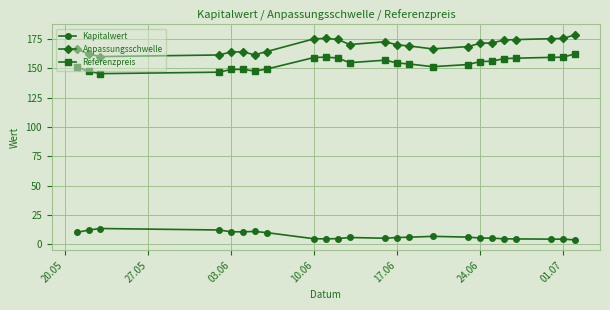

At how many categories does at least one series exceed 110?

24